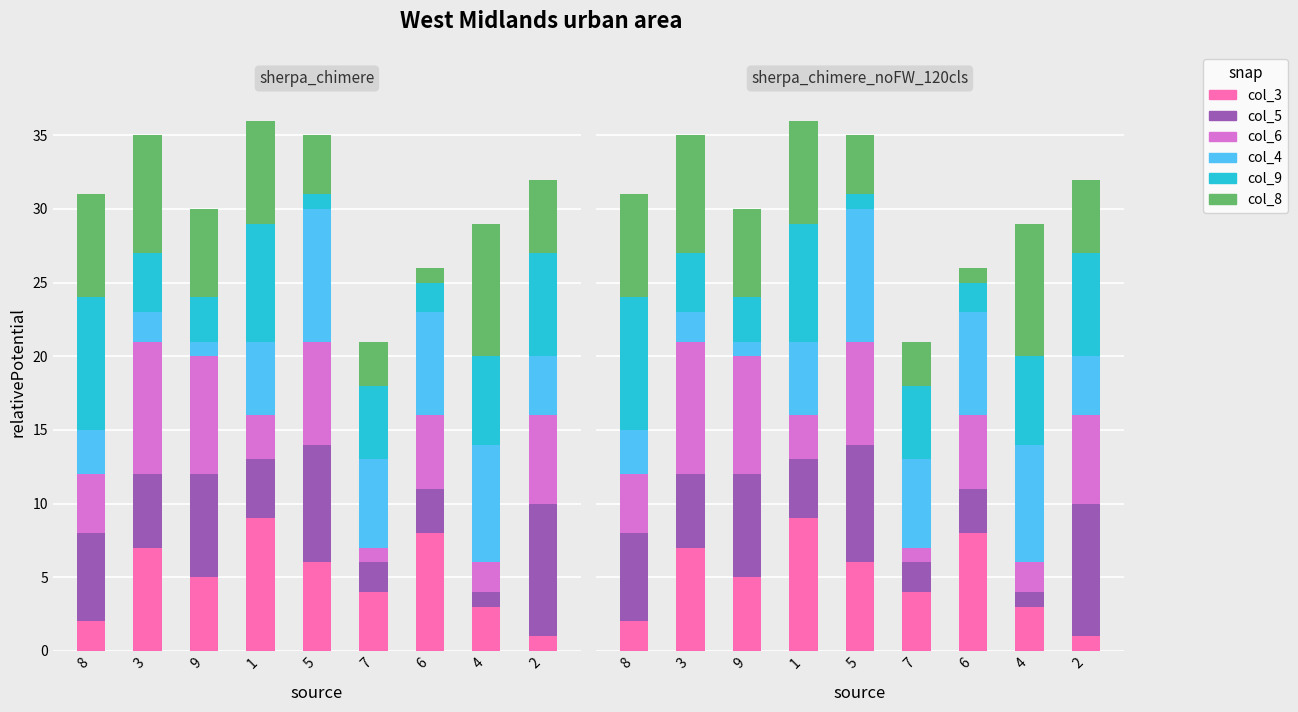

At which label is col_5 closest to 5?

3